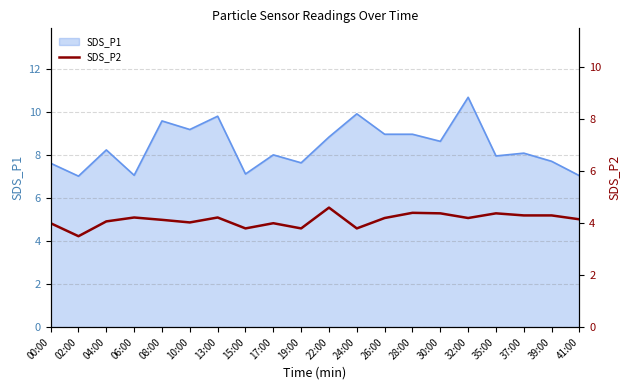

Is it true that SDS_P1 equals 8.8 at 22:00?

True